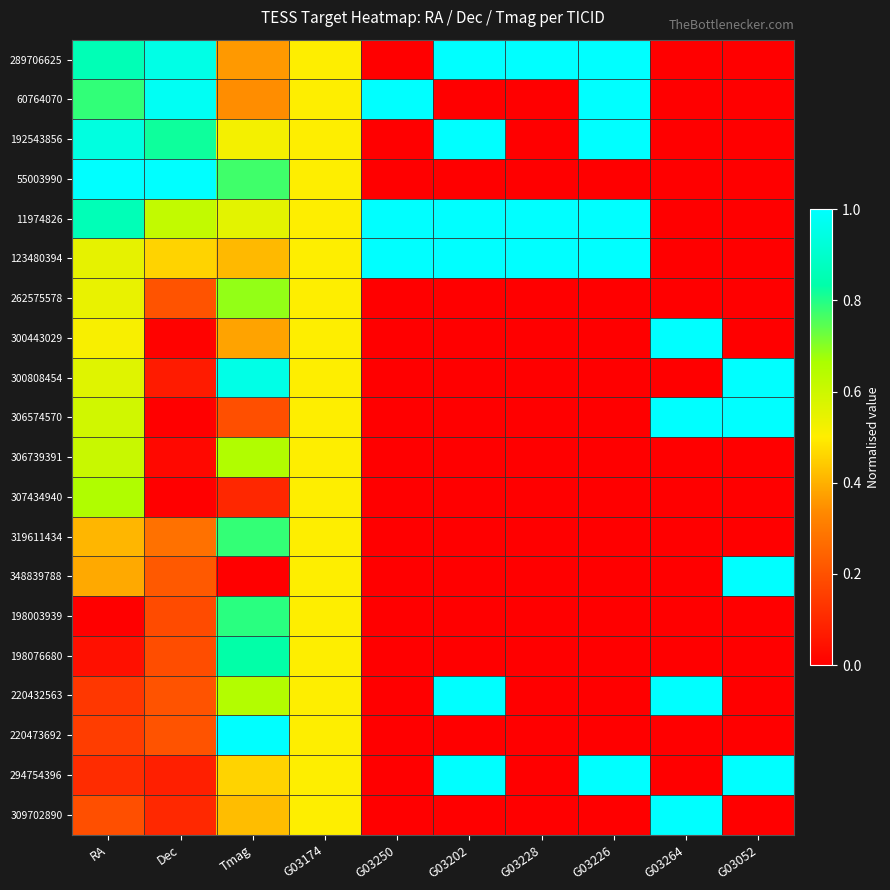

Rank the series by their maximum value, from highest to lowest.

289706625, 60764070, 192543856, 55003990, 11974826, 123480394, 300443029, 300808454, 306574570, 348839788, 220432563, 220473692, 294754396, 309702890, 198076680, 198003939, 319611434, 262575578, 307434940, 306739391